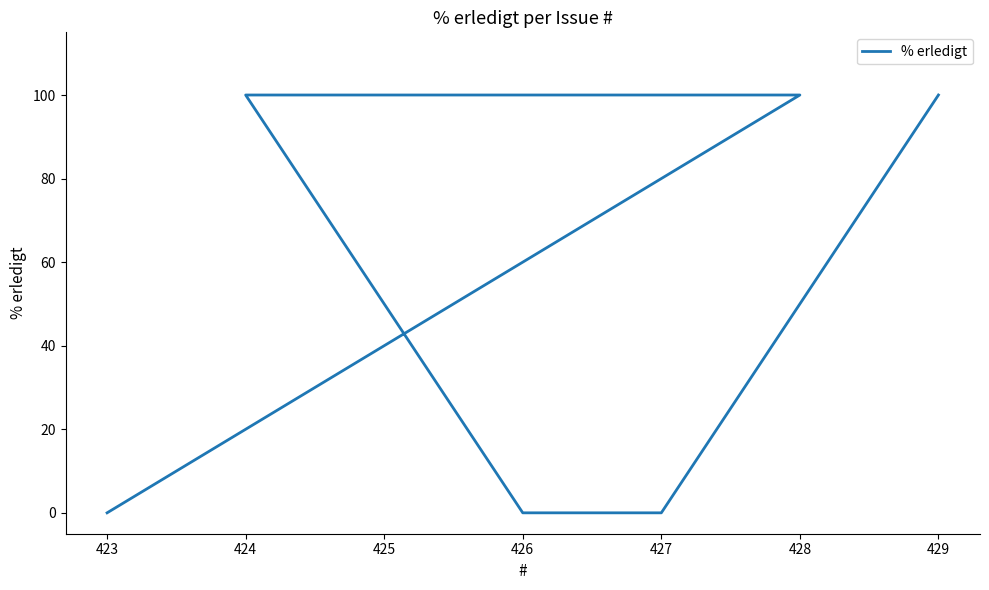

What is the difference between the second highest and minimum values?

100